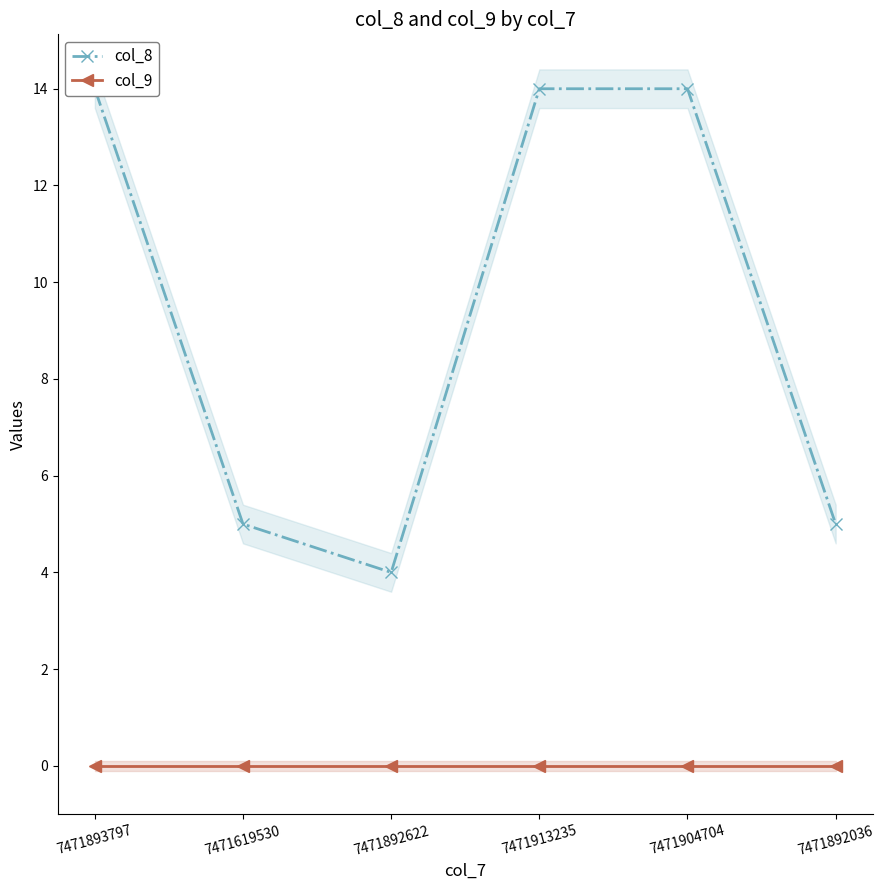

Reading left to right, transcribe all the data shown in this chart.

col_8: 14	5	4	14	14	5
col_9: 0	0	0	0	0	0